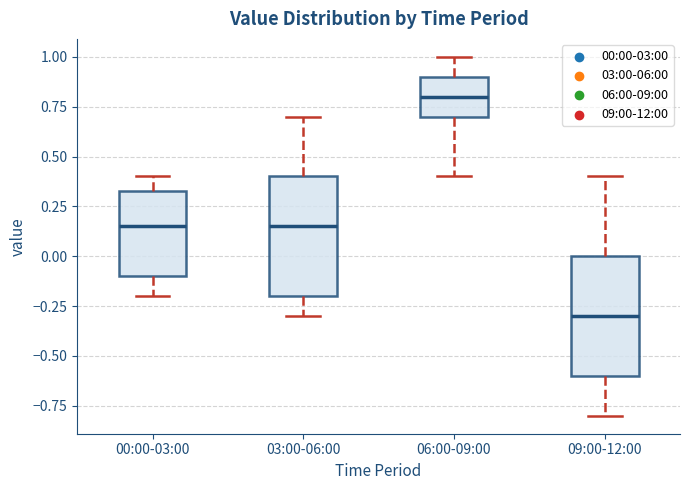

Where does the upper whisker of the box for 03:00-06:00 end on the y-axis? The values are not printed on the chart, so give them approximately, as read against the axis.

0.70